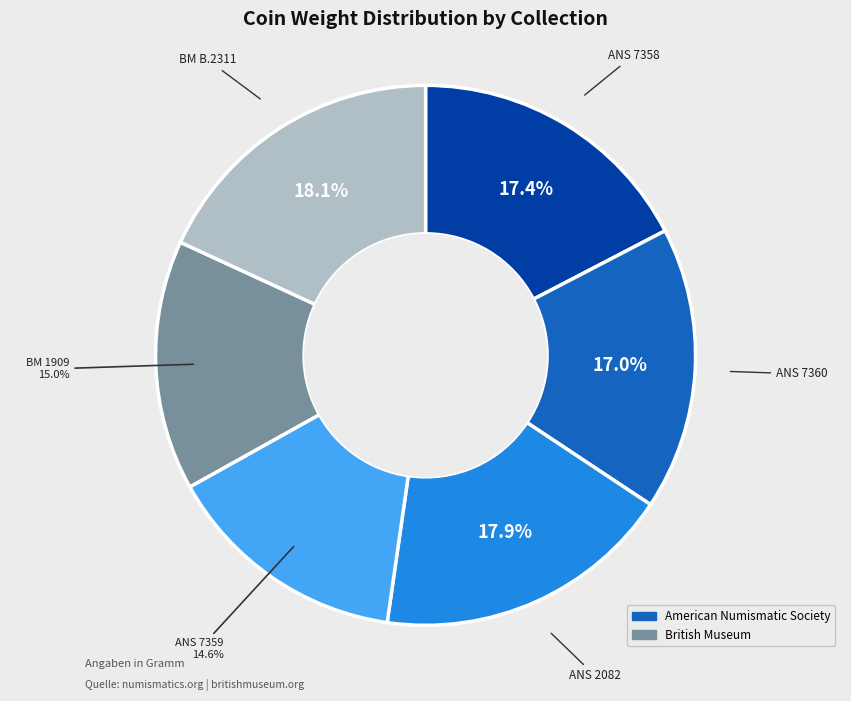

Does any single category account for the majority?

No